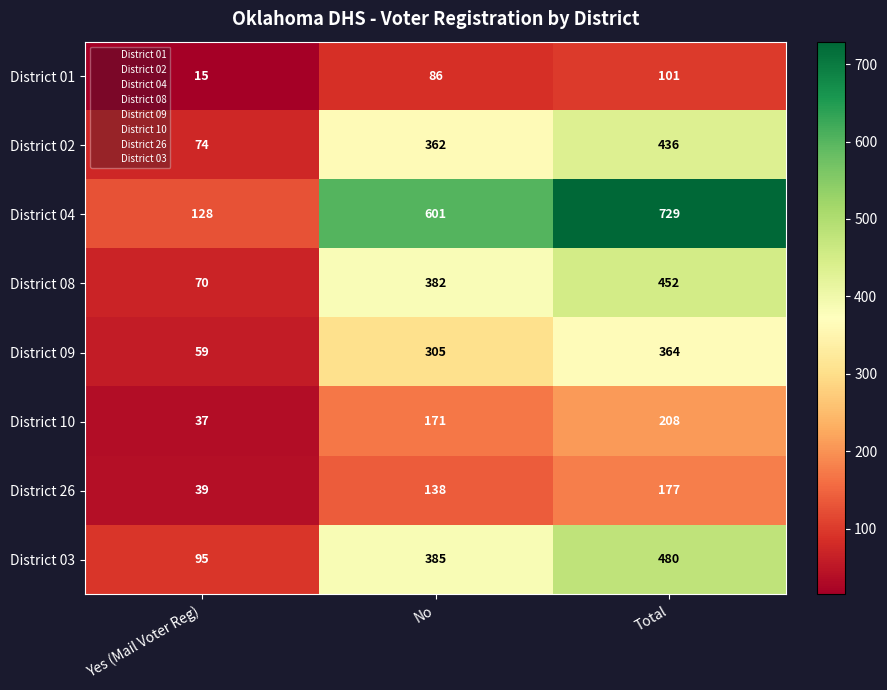

What is the difference between the highest and lowest values at Yes (Mail Voter Reg)?

113